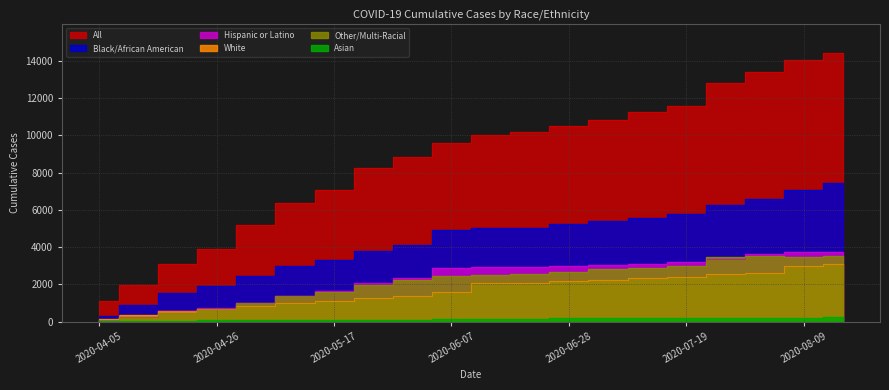

How many interior local peaks does the Other/Multi-Racial series have?

1